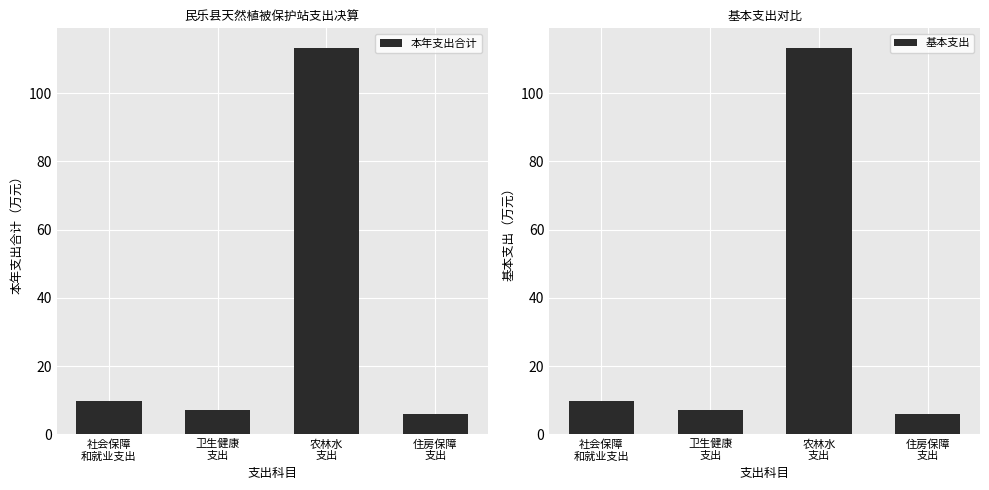

What is the value of the 本年支出合计 bar at the 3rd from the left?

113.3